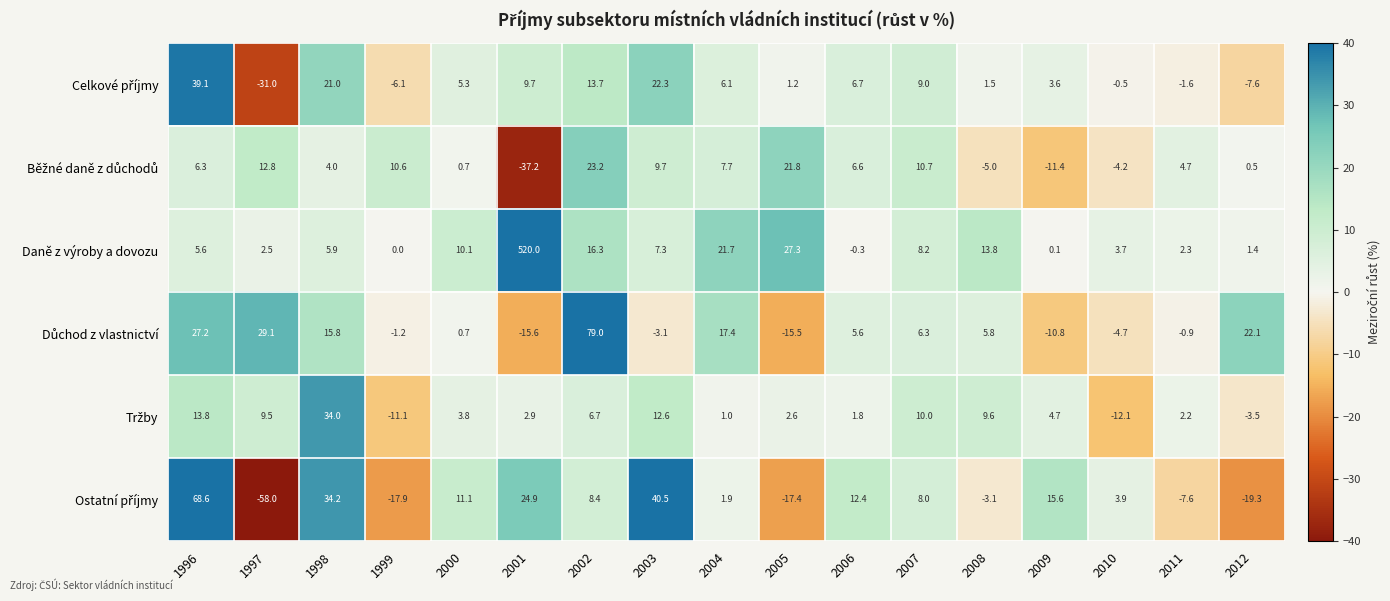

What is the difference between the highest and lowest values at 2001?

557.2